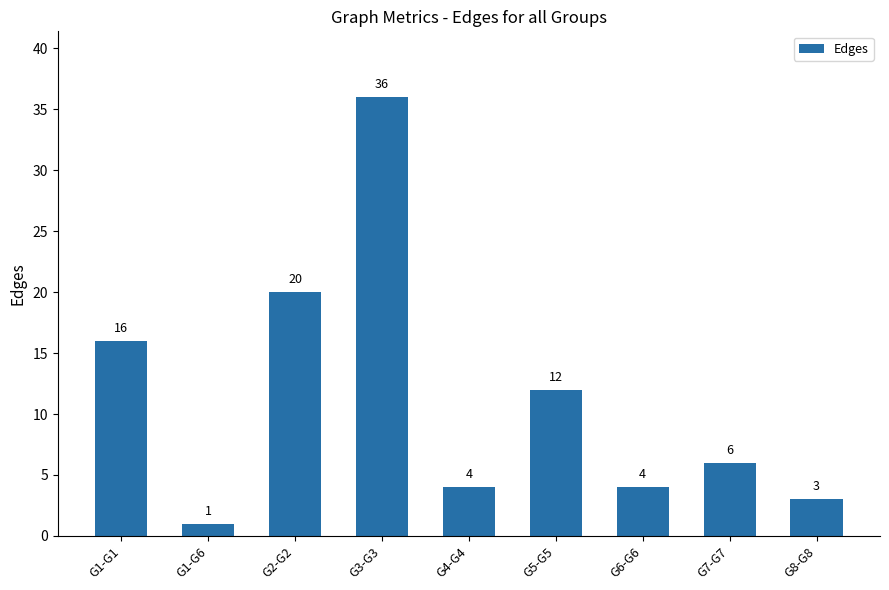

What is the ratio of the value at G8-G8 to the value at G1-G6?

3.0